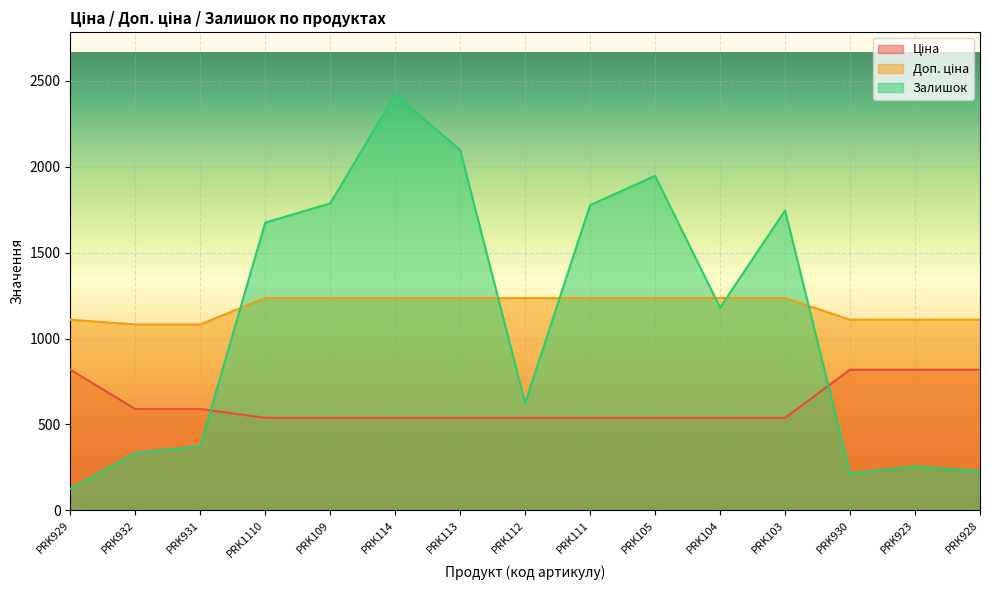

What is the label of the 8th point from the left?

PRK112